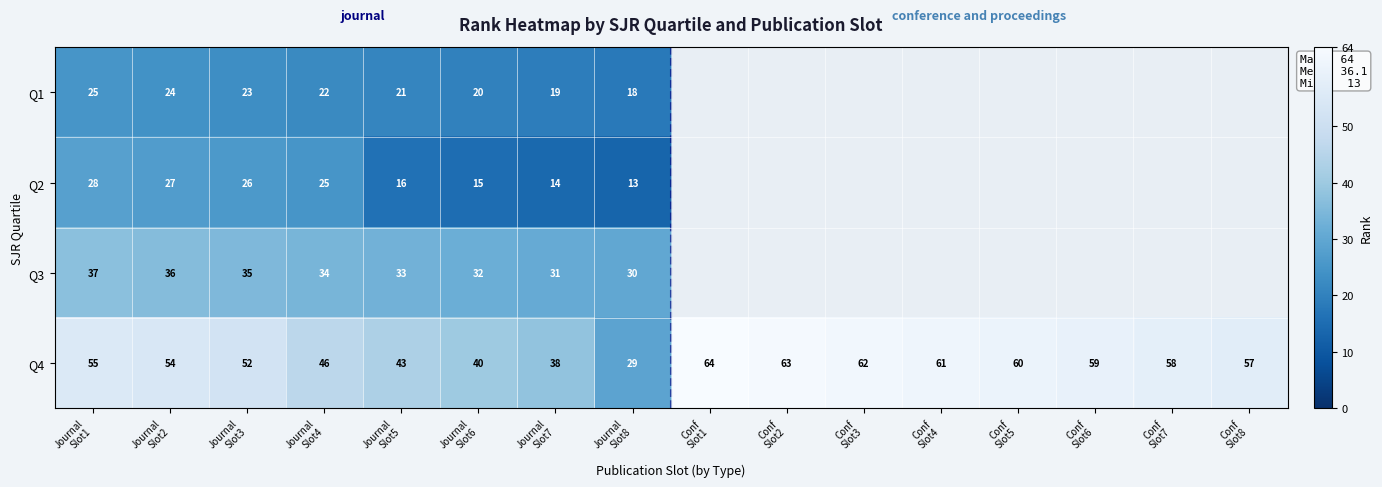

What is the sum of all Q4 values?

841